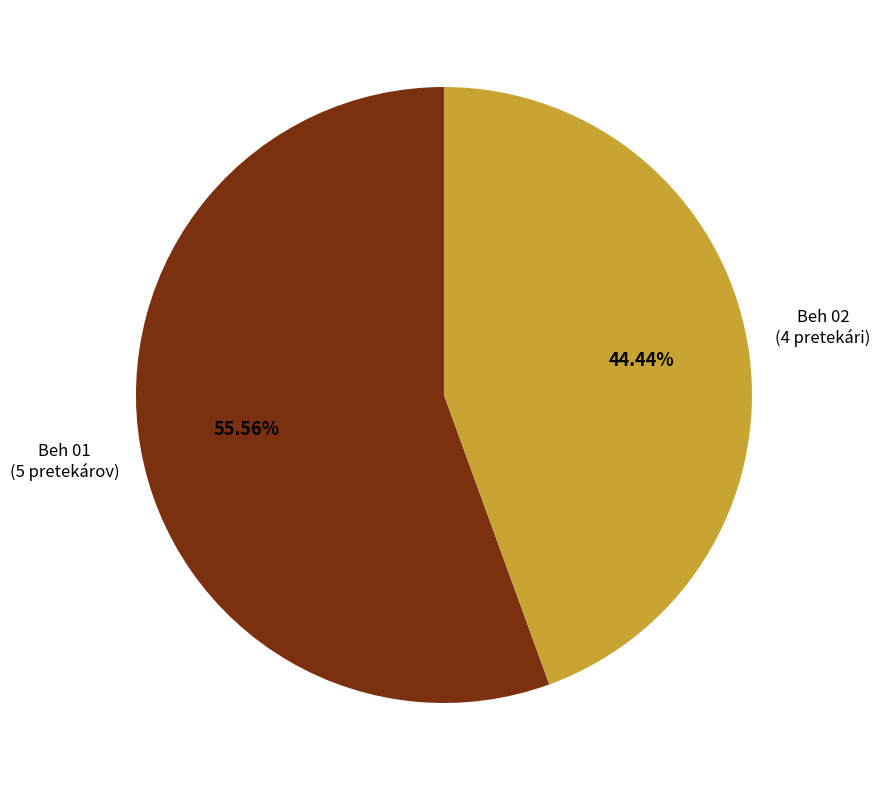

Is there a majority slice in this chart?

Yes